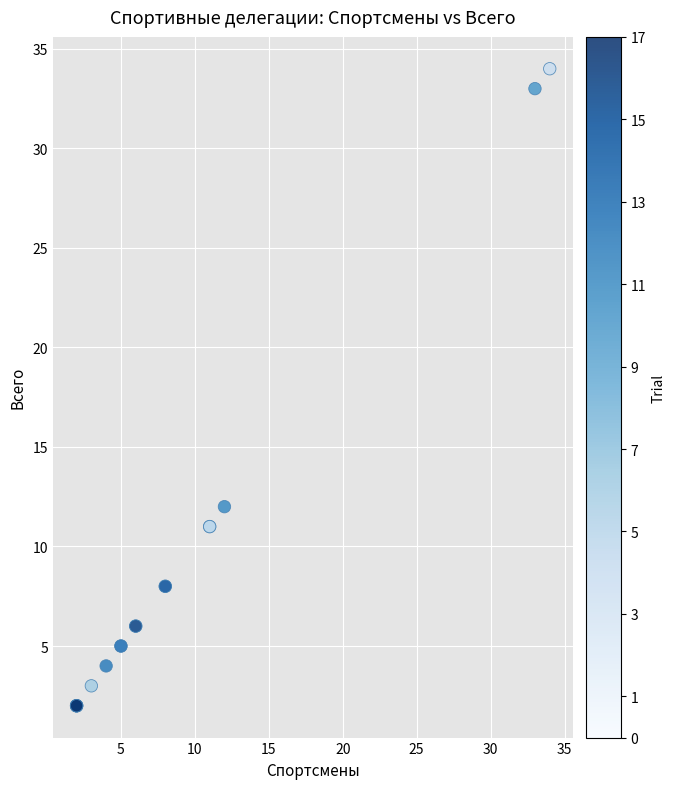

What Y value in the scatter plot is closest to 18?

12